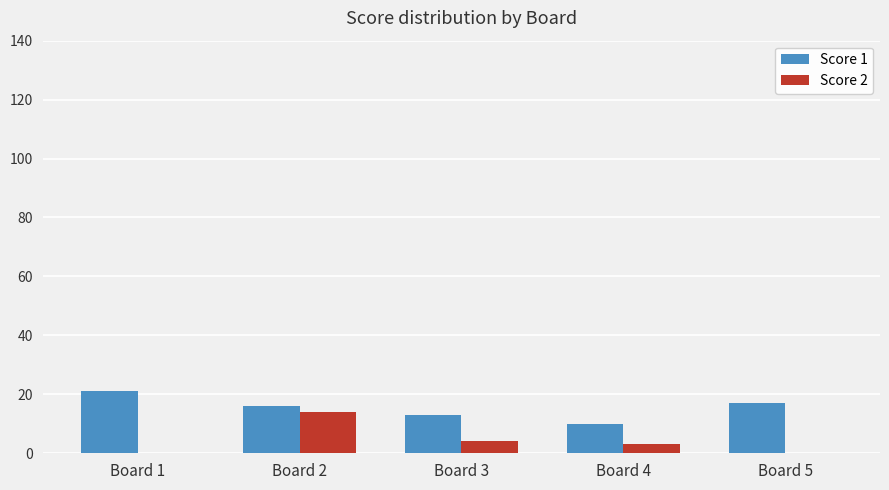

Reading left to right, list all the values displayed in this chart.

Score 1: 21	16	13	10	17
Score 2: 0	14	4	3	0